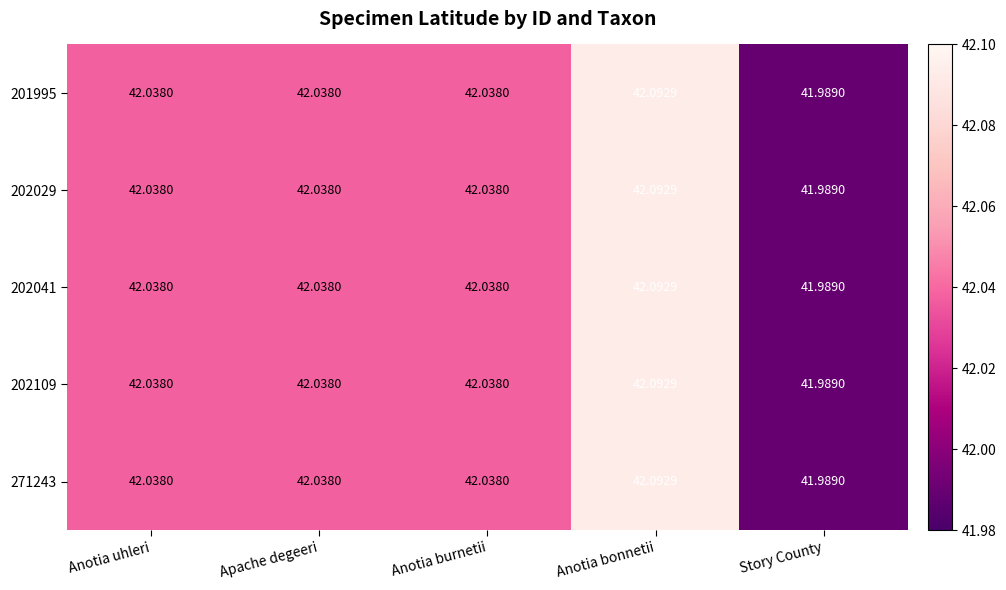

What is the minimum value shown in the chart?

42.0